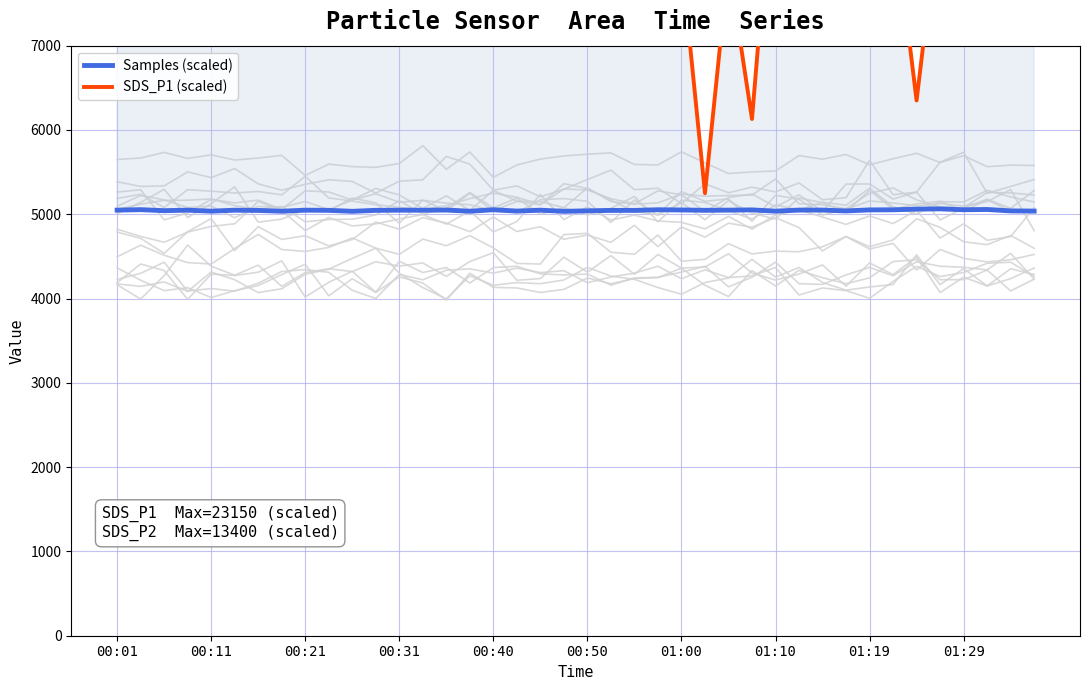

True or false: Samples (scaled) and SDS_P1 (scaled) cross at least once.

False